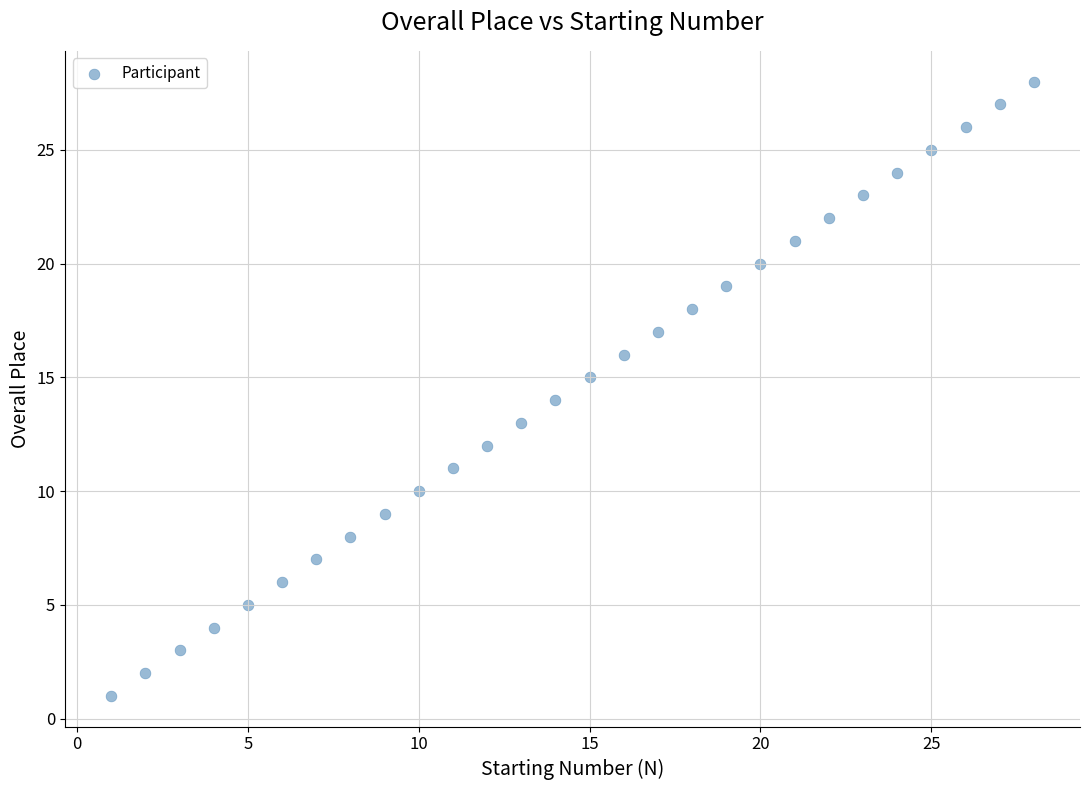

What is the range of X values (max minus min)?

27